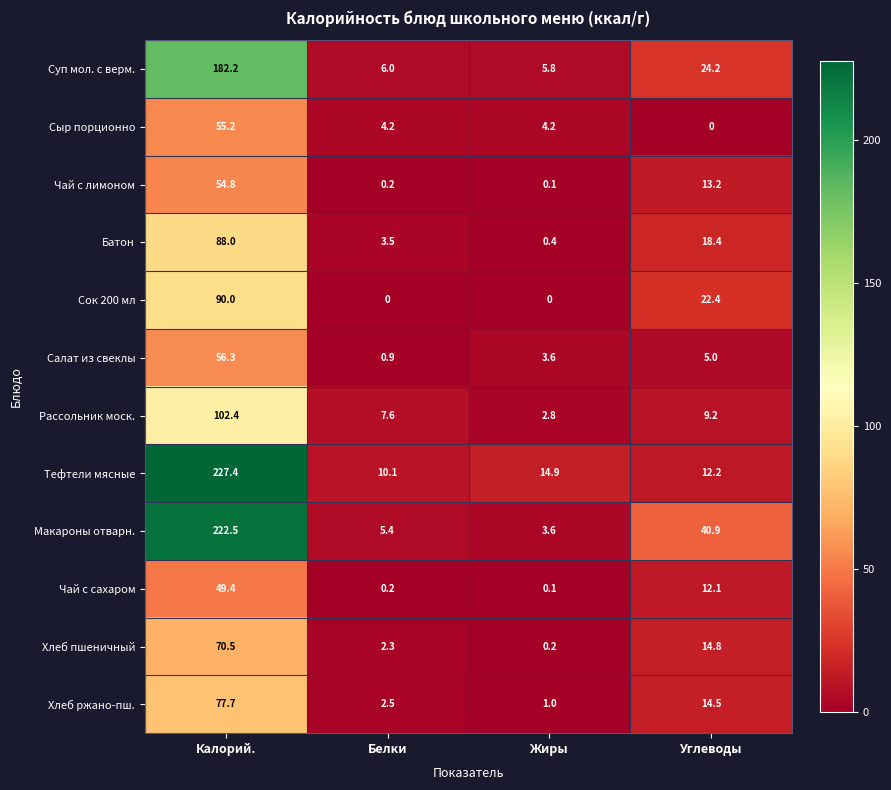

What is the total value across all series at Белки?

42.9